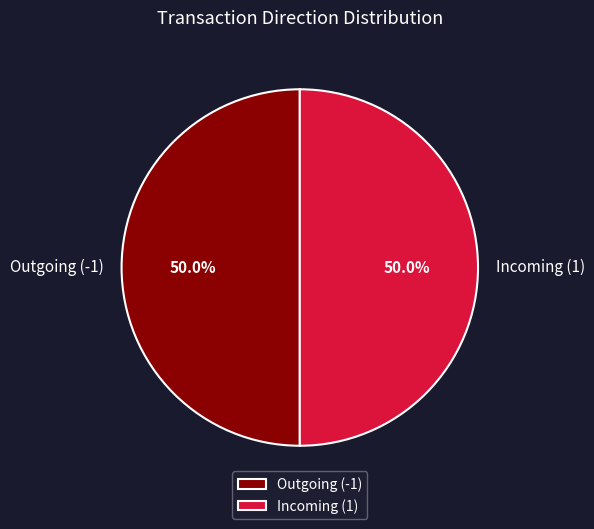

Approximately how many times larger is the value at Outgoing (-1) compared to Incoming (1)?

1.0